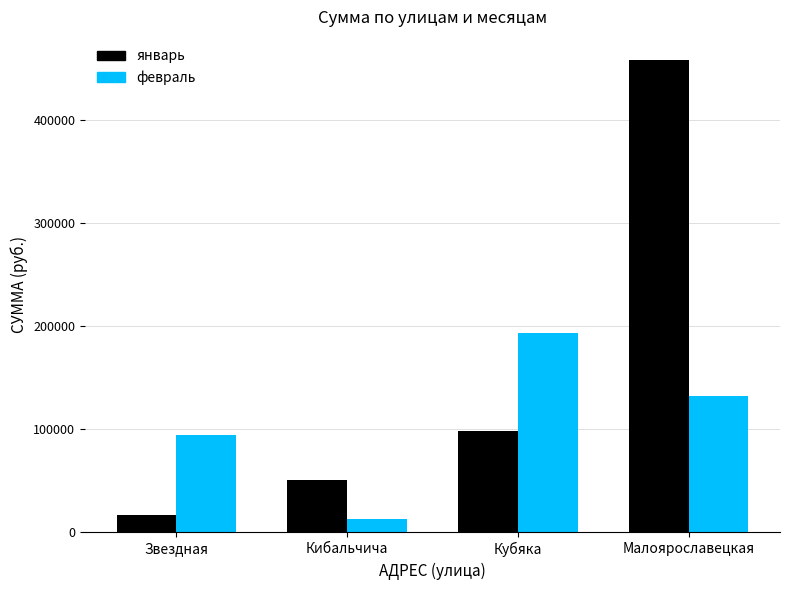

True or false: февраль has a value of 147409.0 at Звездная.

False